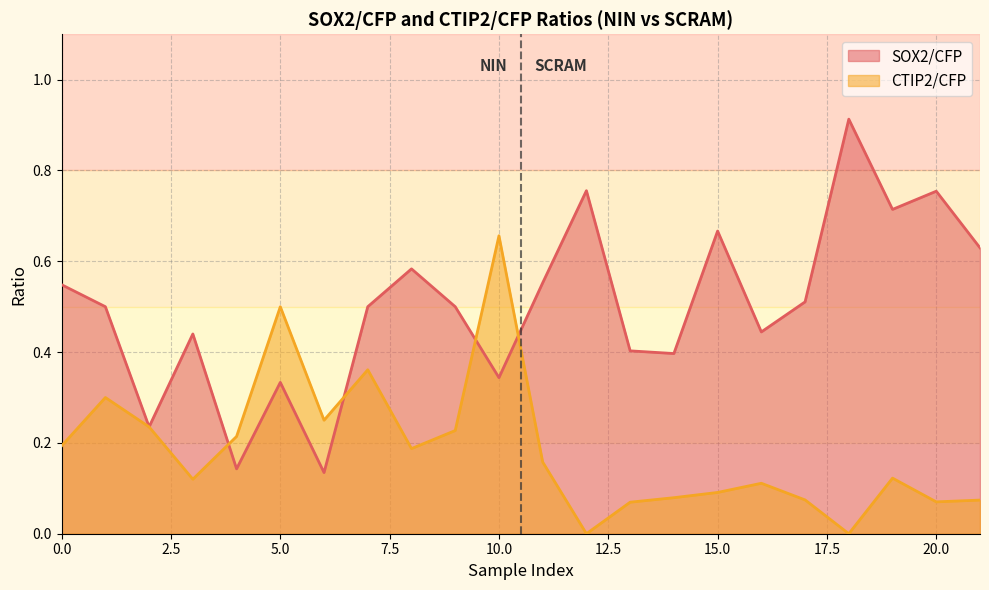

List the series in order of their peak value, lowest first.

CTIP2/CFP, SOX2/CFP